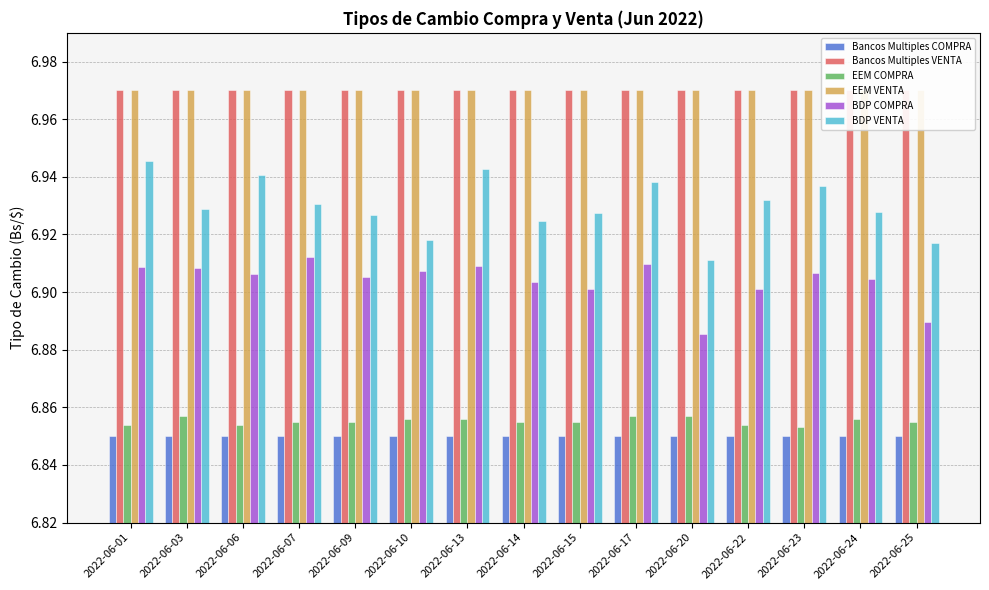

What is the maximum value shown in the chart?

7.0